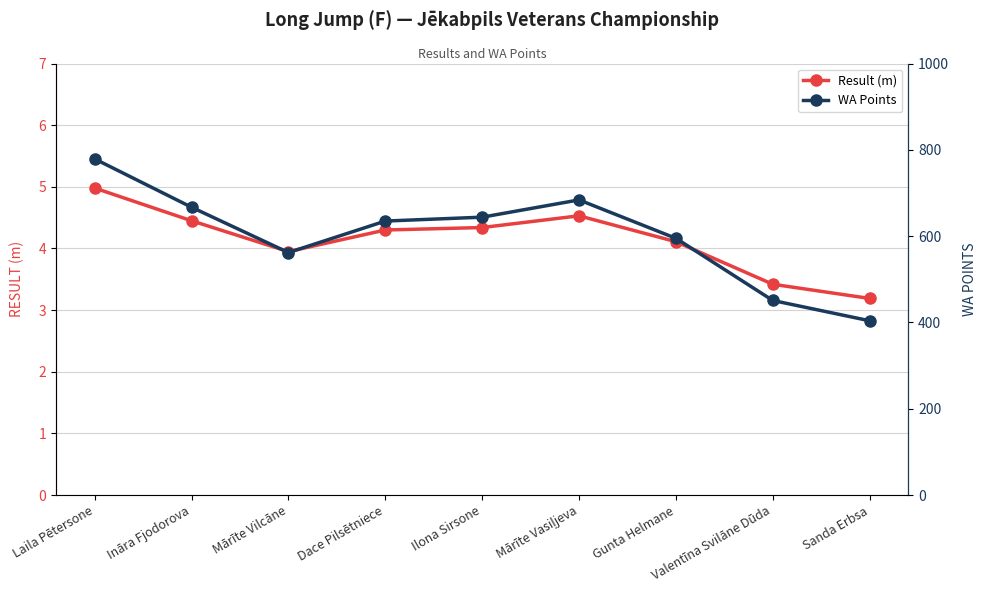

At which label is Result (m) closest to 4?

Mārīte Vilcāne